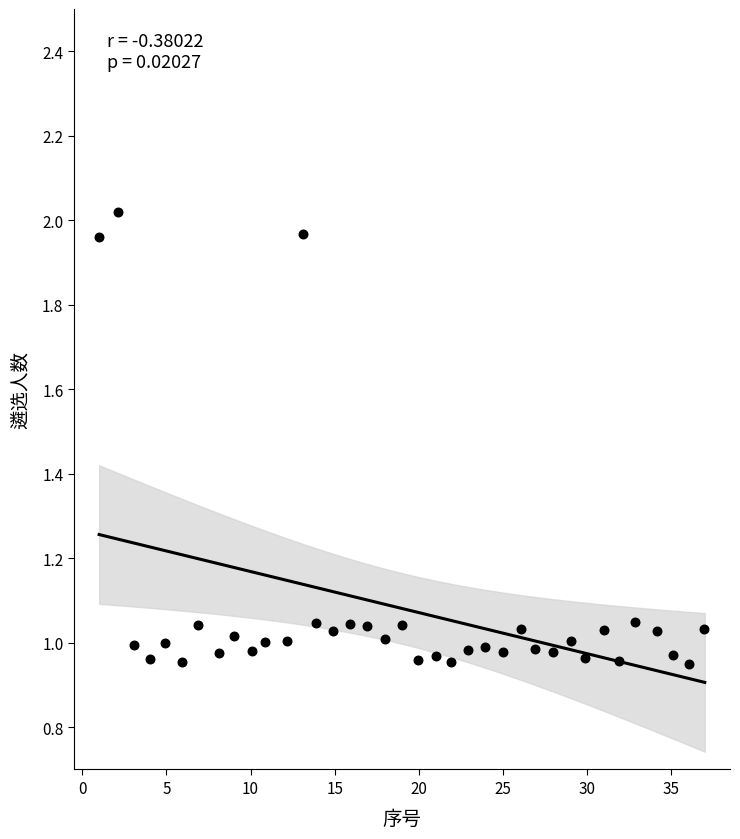

What is the range of X values (max minus min)?

36.0